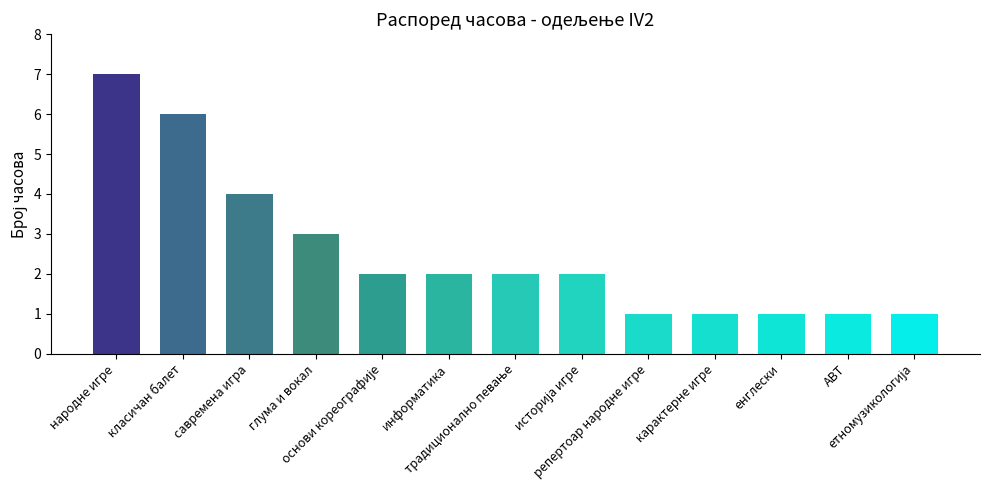

What is the average value?

3